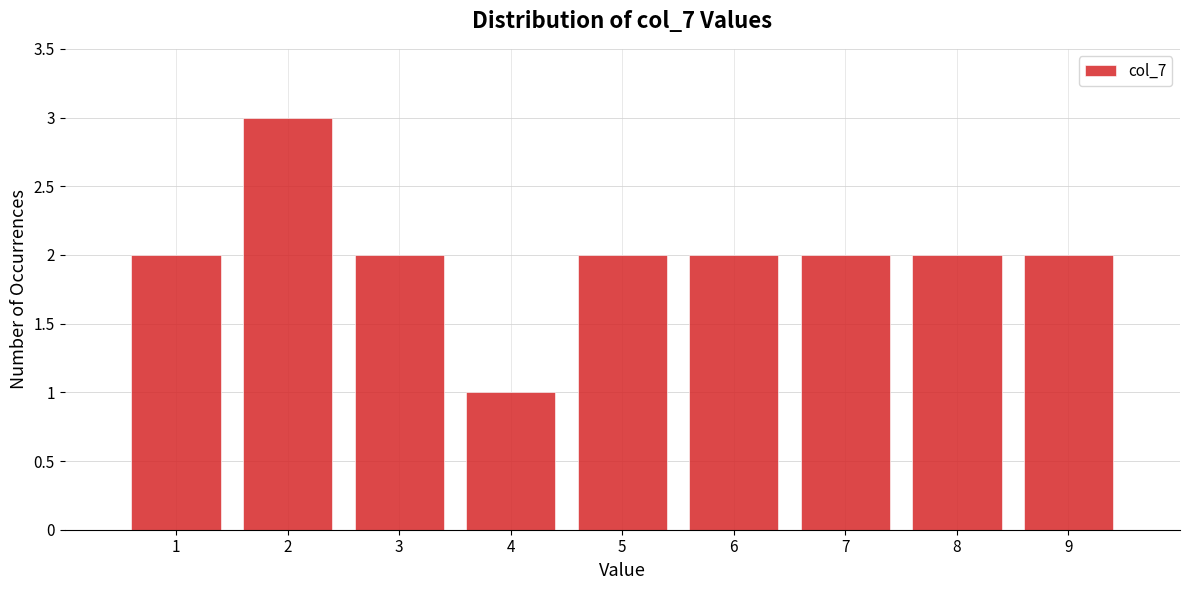

How tall is the bar that spans 1.5 to 2.5 on the x-axis? The values are not printed on the chart, so give them approximately, as read against the axis.

3